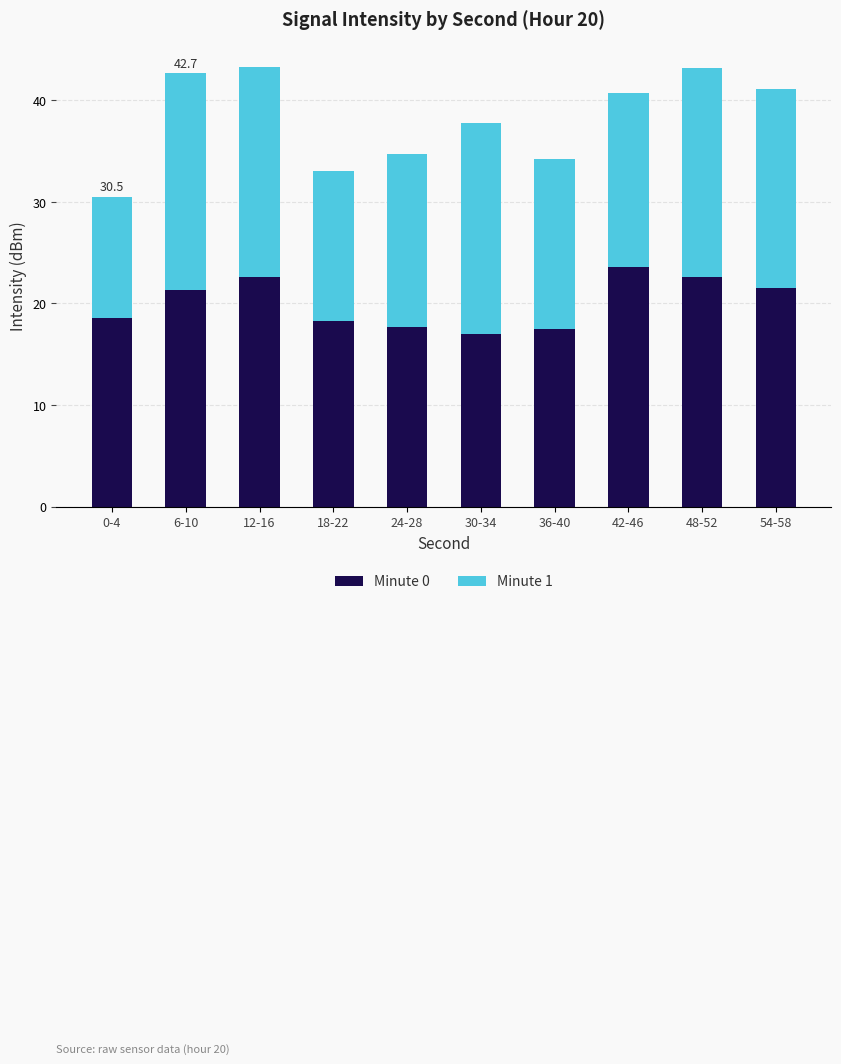

What is the maximum value for Minute 0?

23.6